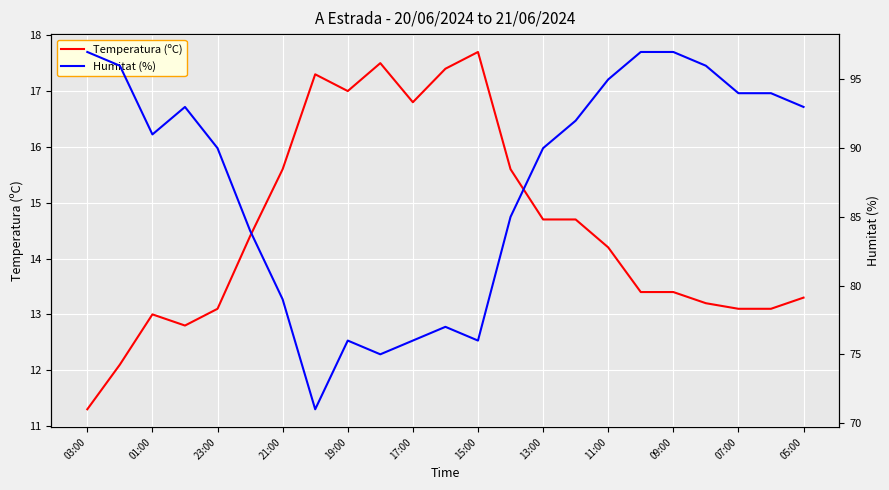

At which category does Temperatura (ºC) reach its first local peak?

01:00